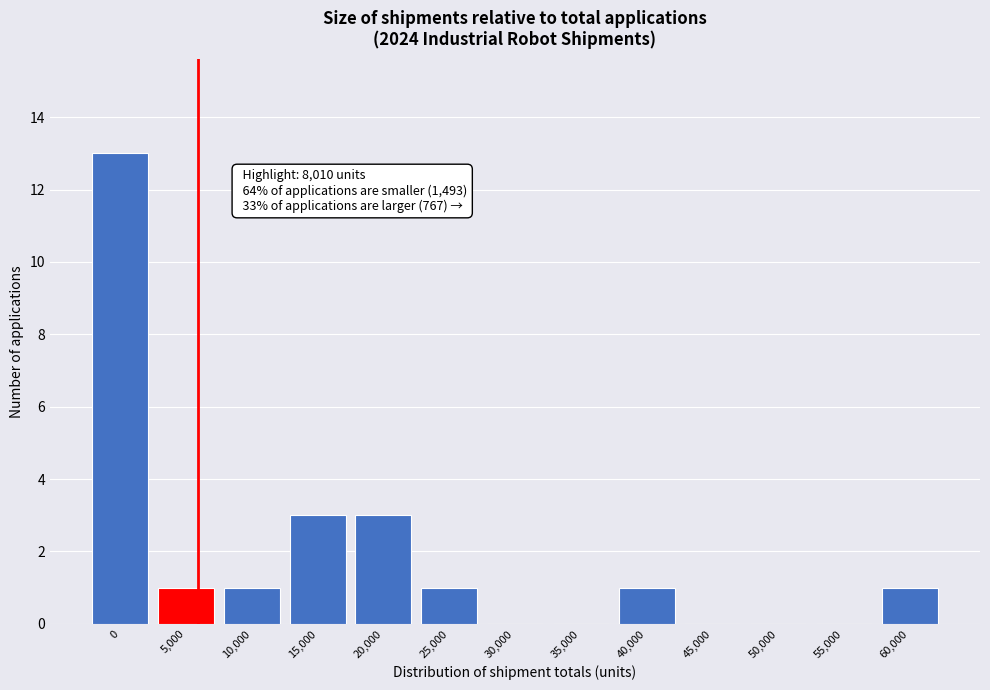

Reading right to left, extract all data points from this chart.

60,000=1	55,000=0	50,000=0	45,000=0	40,000=1	35,000=0	30,000=0	25,000=1	20,000=3	15,000=3	10,000=1	5,000=1	0=13